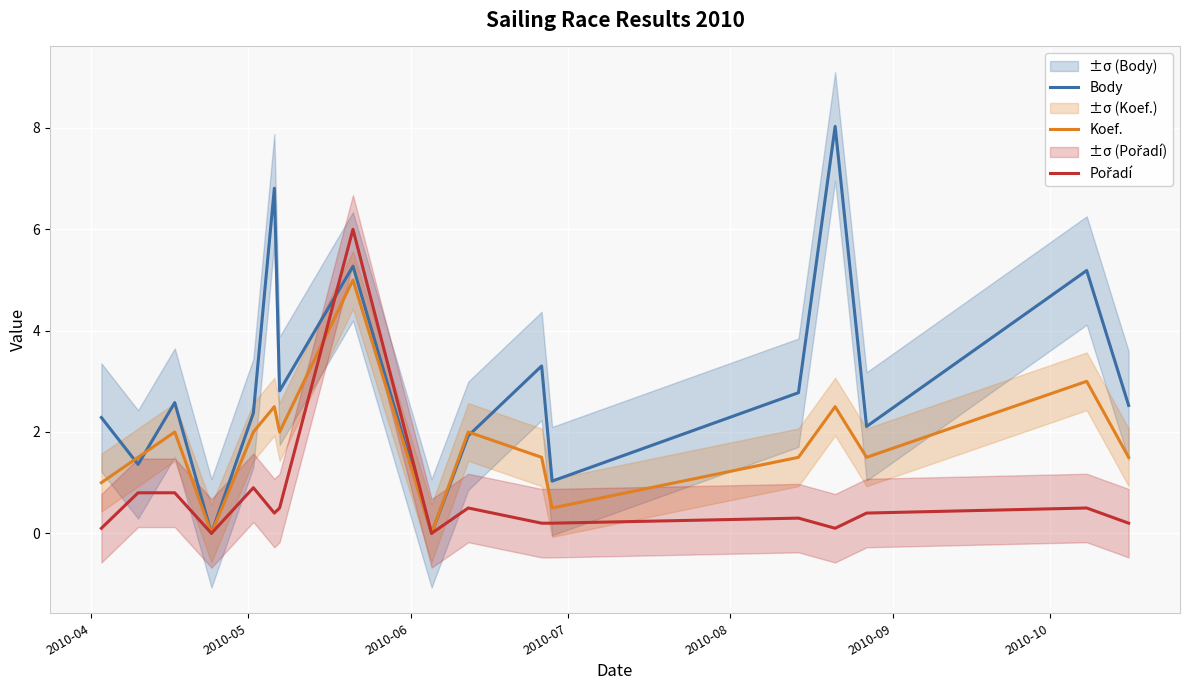

What is the highest value of the Body series?

8.0